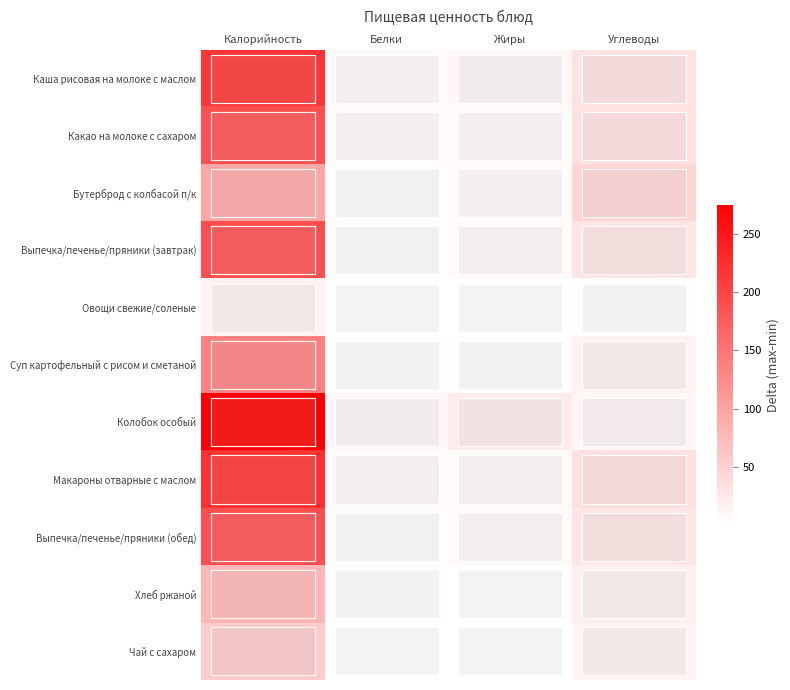

Reading left to right, what are all the values shown in this chart?

Каша рисовая на молоке с маслом: Калорийность=219.0	Белки=4.8	Жиры=8.8	Углеводы=30.1
Какао на молоке с сахаром: Калорийность=190.0	Белки=4.9	Жиры=5.0	Углеводы=32.5
Бутерброд с колбасой п/к: Калорийность=95.0	Белки=3.3	Жиры=4.9	Углеводы=45.3
Выпечка/печенье/пряники (завтрак): Калорийность=191.0	Белки=3.6	Жиры=7.2	Углеводы=28.0
Овощи свежие/соленые: Калорийность=14.4	Белки=0.7	Жиры=0.1	Углеводы=2.3
Суп картофельный с рисом и сметаной: Калорийность=137.0	Белки=2.0	Жиры=2.7	Углеводы=14.6
Колобок особый: Калорийность=275.0	Белки=8.9	Жиры=22.2	Углеводы=9.9
Макароны отварные с маслом: Калорийность=222.0	Белки=5.5	Жиры=7.2	Углеводы=33.8
Выпечка/печенье/пряники (обед): Калорийность=191.0	Белки=3.6	Жиры=7.2	Углеводы=28.0
Хлеб ржаной: Калорийность=78.7	Белки=2.7	Жиры=0.3	Углеводы=16.3
Чай с сахаром: Калорийность=56.0	Белки=0.2	Жиры=0.0	Углеводы=13.7